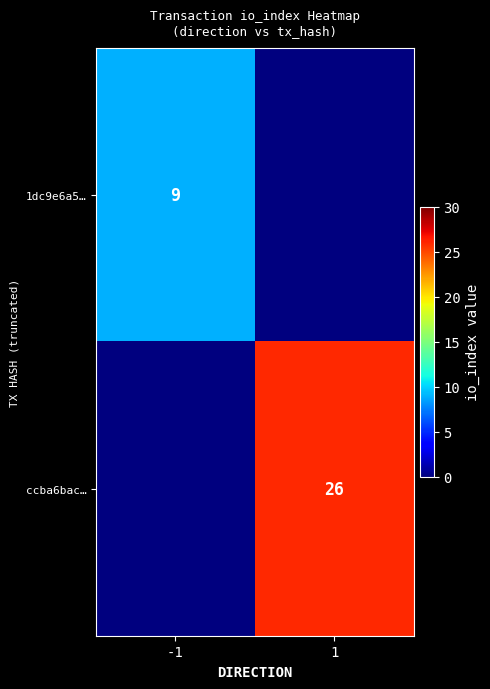

What is the greatest value displayed?

26